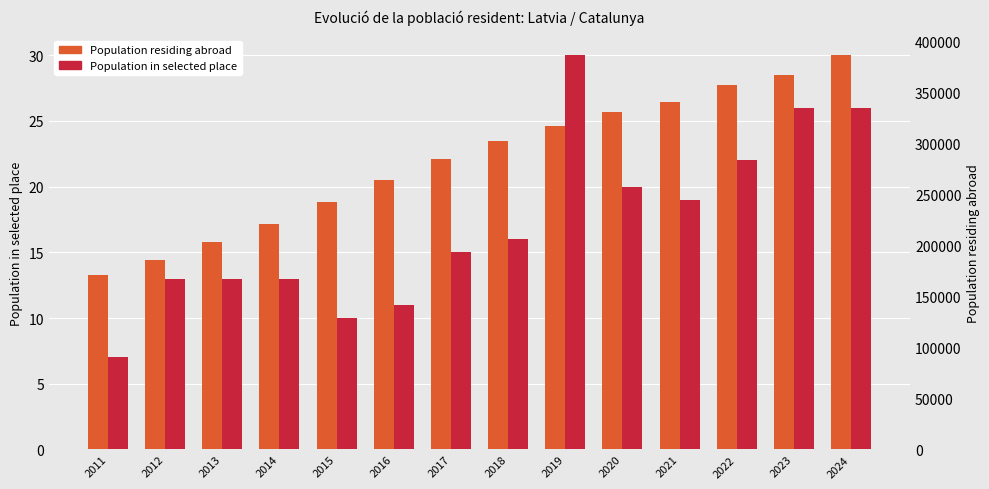

What is the total value across all series at 2014?

221457